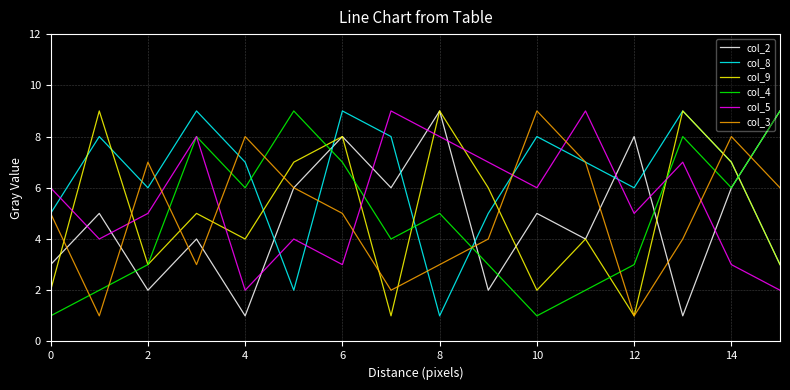

Reading right to left, what are all the values shown in this chart?

col_2: 9	6	1	8	4	5	2	9	6	8	6	1	4	2	5	3
col_8: 3	7	9	6	7	8	5	1	8	9	2	7	9	6	8	5
col_9: 3	7	9	1	4	2	6	9	1	8	7	4	5	3	9	2
col_4: 9	6	8	3	2	1	3	5	4	7	9	6	8	3	2	1
col_5: 2	3	7	5	9	6	7	8	9	3	4	2	8	5	4	6
col_3: 6	8	4	1	7	9	4	3	2	5	6	8	3	7	1	5